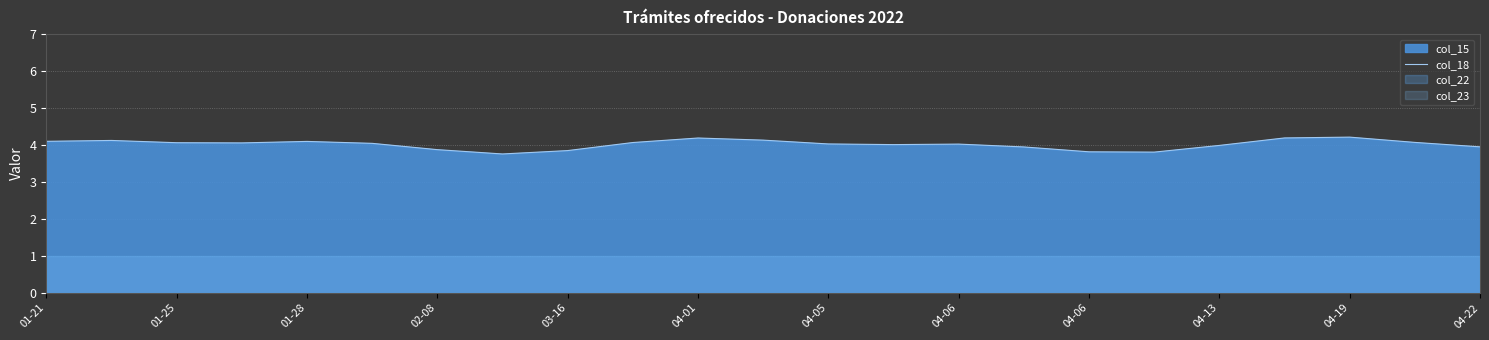

Which has a higher value, 04-13 or 03-16?

04-13